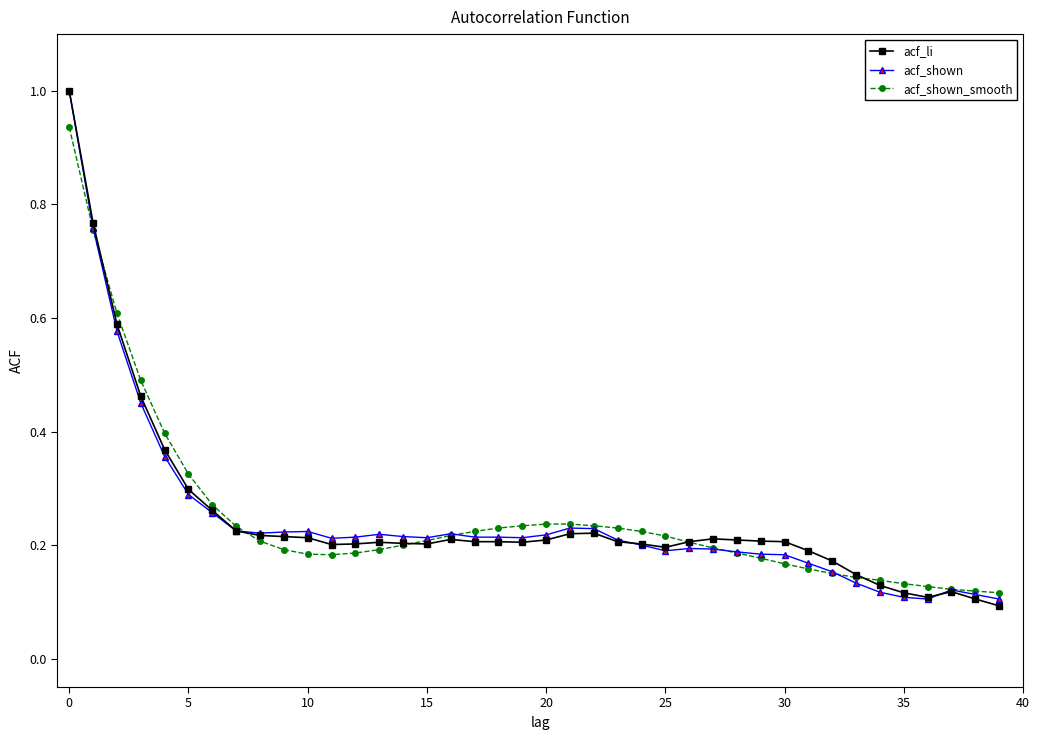

At how many categories does at least one series exceed 0?

40